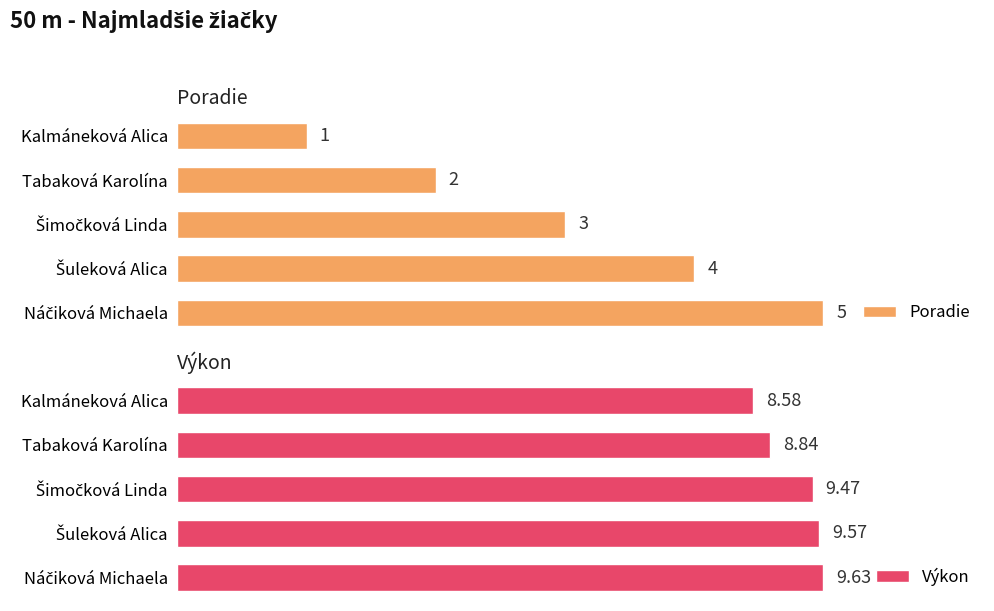

Count the Poradie values in the range 2 to 4.

3